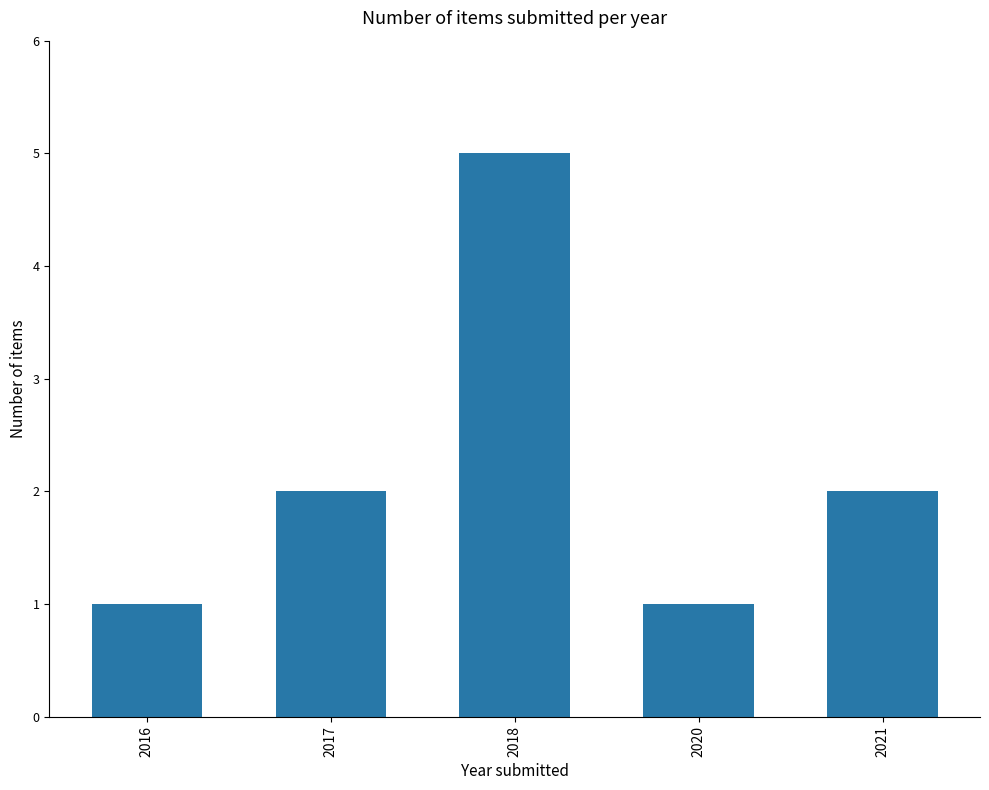

What is the sum of the values at 2018 and 2020?

6